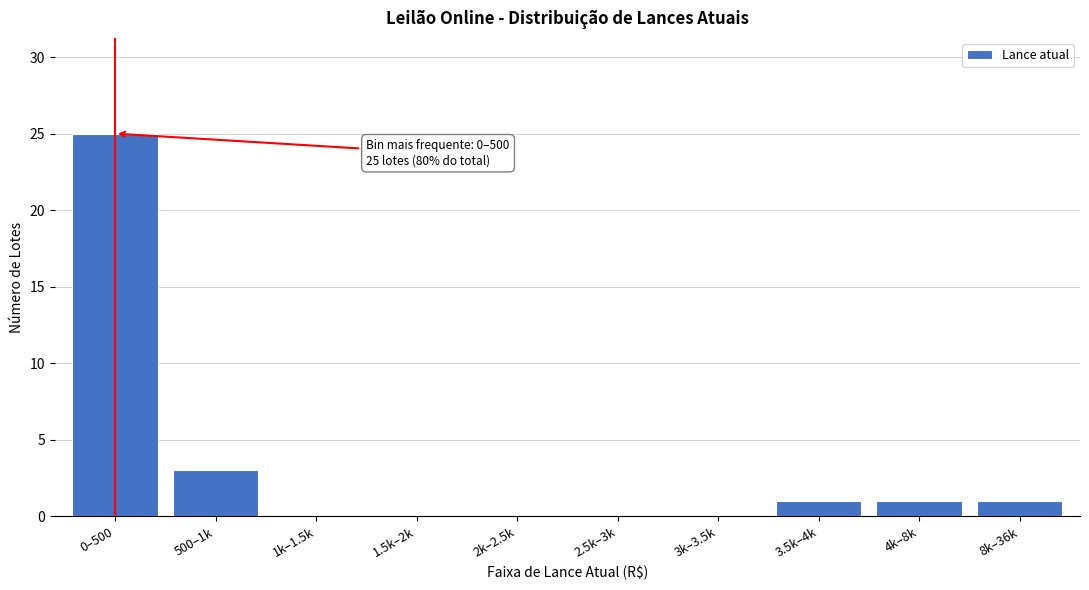

Reading left to right, what are all the values shown in this chart?

0–500=25	500–1k=3	1k–1.5k=0	1.5k–2k=0	2k–2.5k=0	2.5k–3k=0	3k–3.5k=0	3.5k–4k=1	4k–8k=1	8k–36k=1